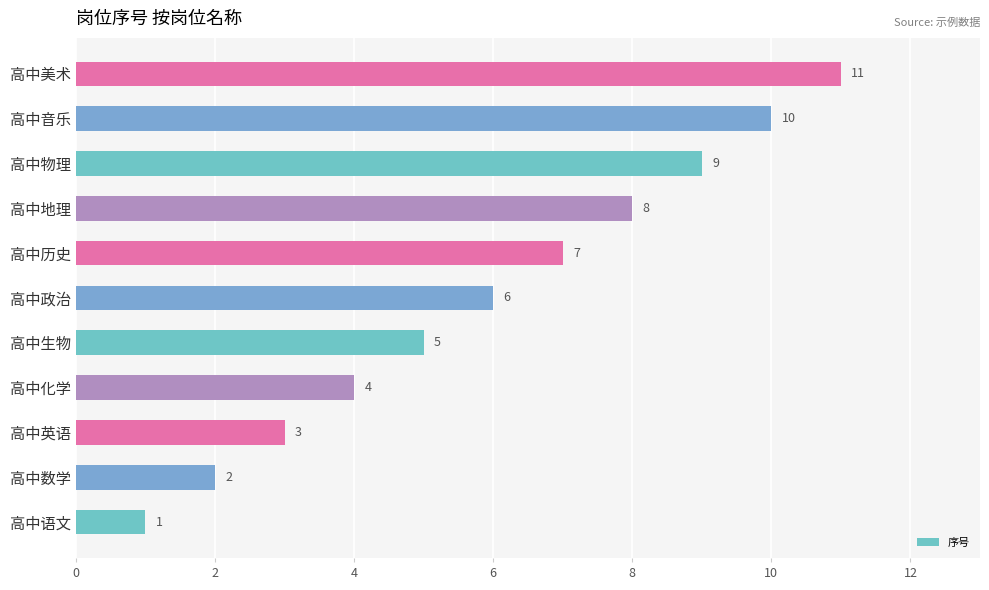

How many bars are there in total?

11